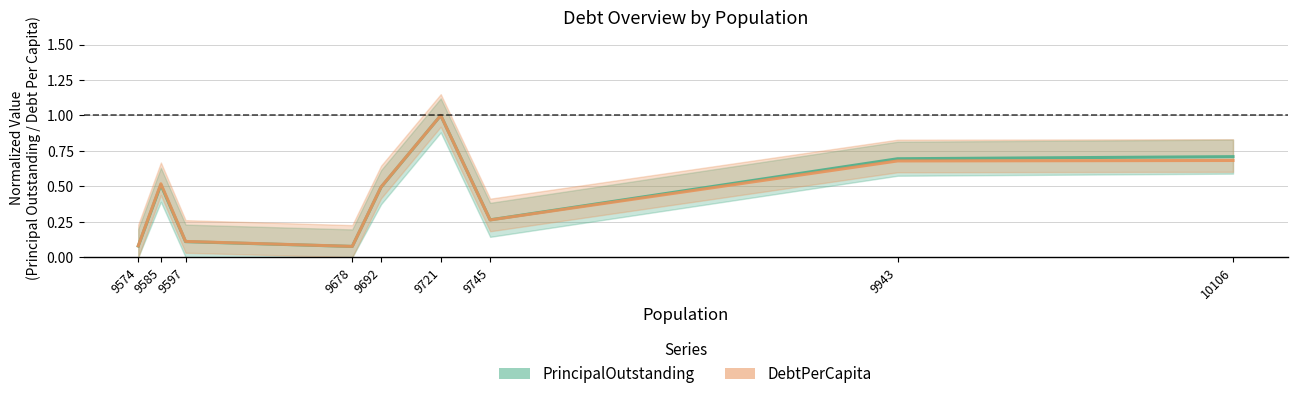

Is it true that PrincipalOutstanding equals 0.3 at 10106?

False